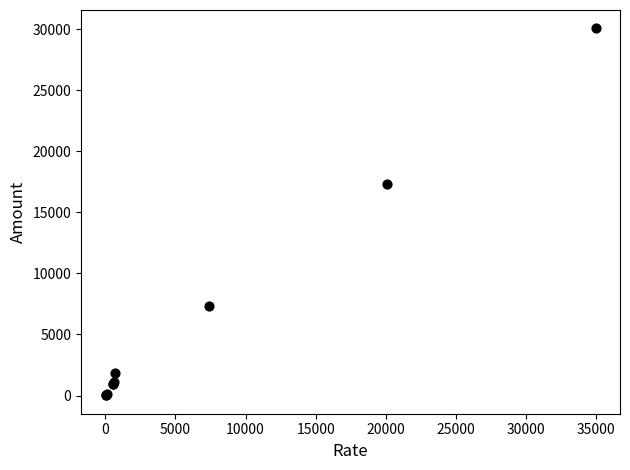

What Y value in the scatter plot is closest to 15037?

17300.6